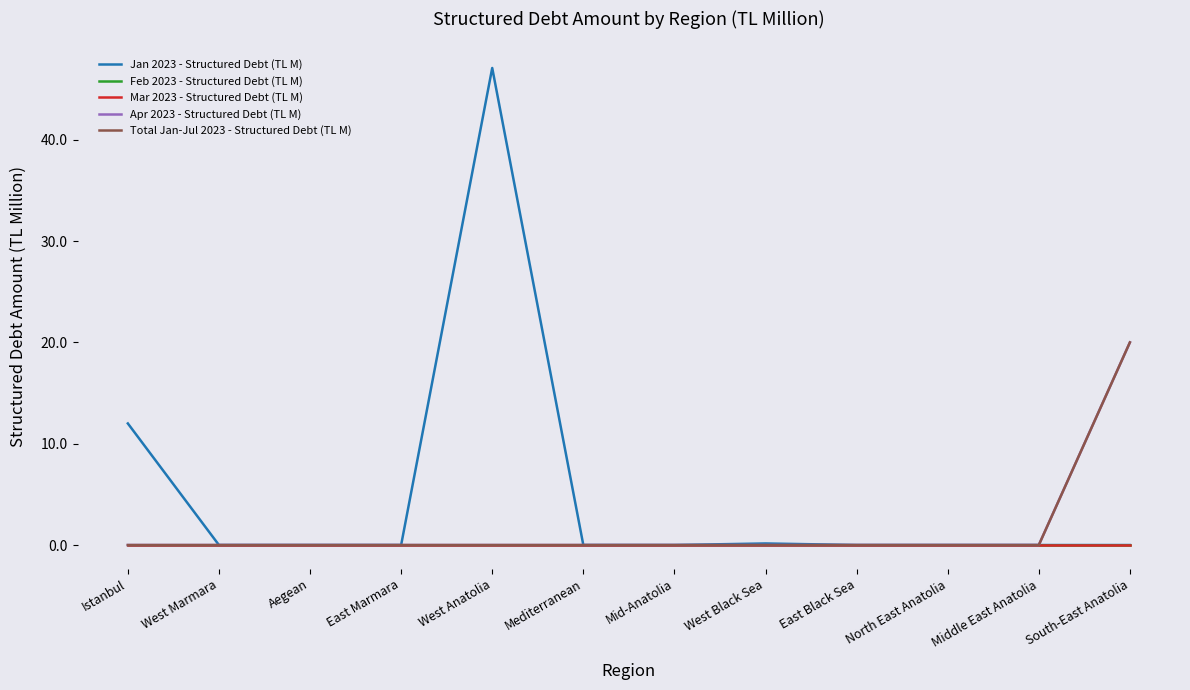

At which category does the chart reach its minimum across all series?

West Marmara